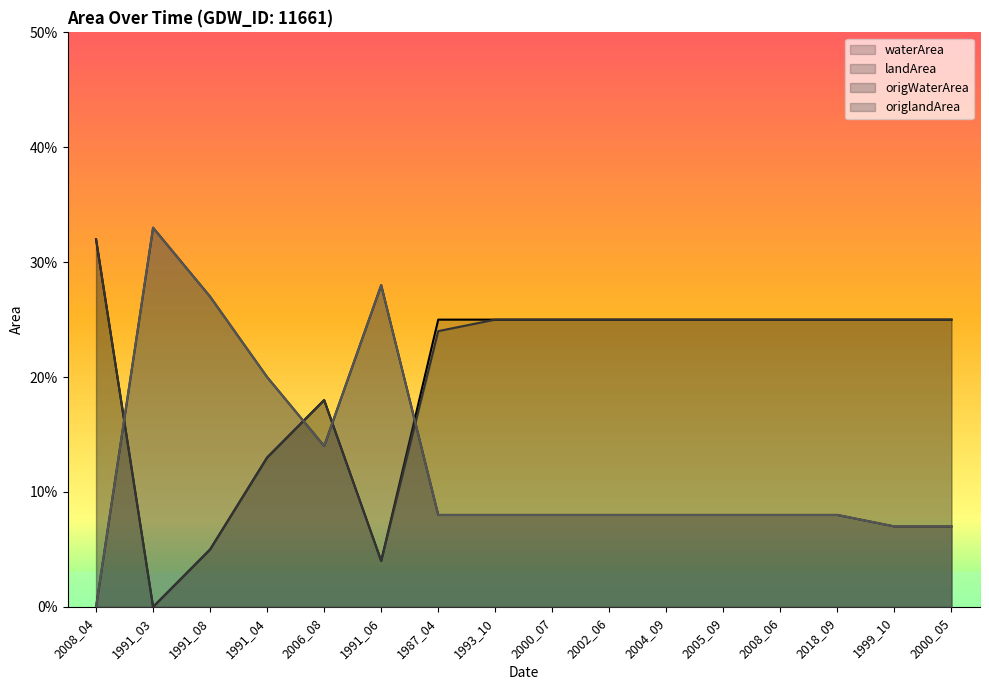

Is the value of origlandArea at 2008_04 greater than the value of landArea at 2004_09?

No